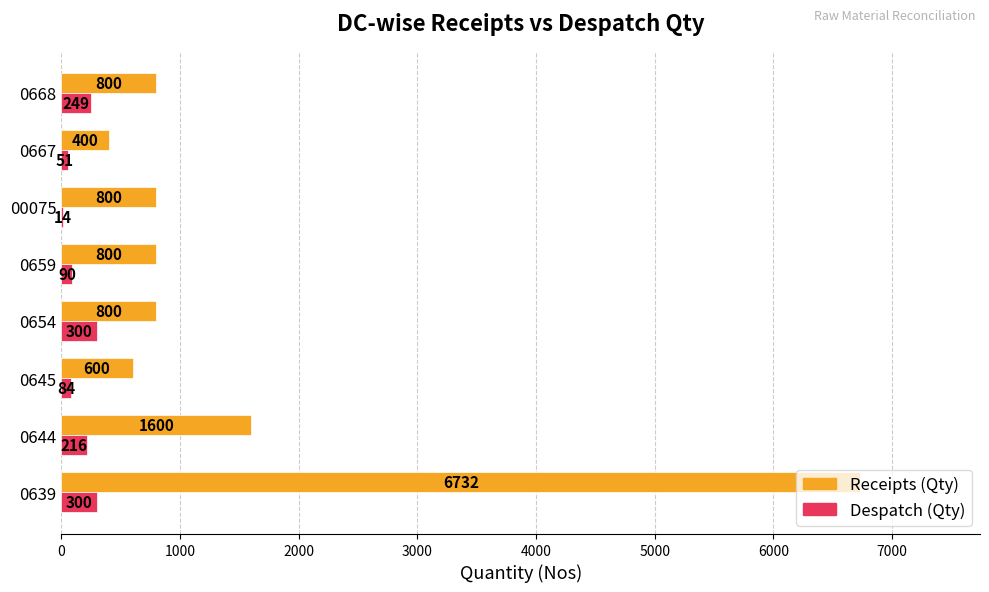

What is the sum of the Despatch (Qty) values at 00075 and 0645?

98